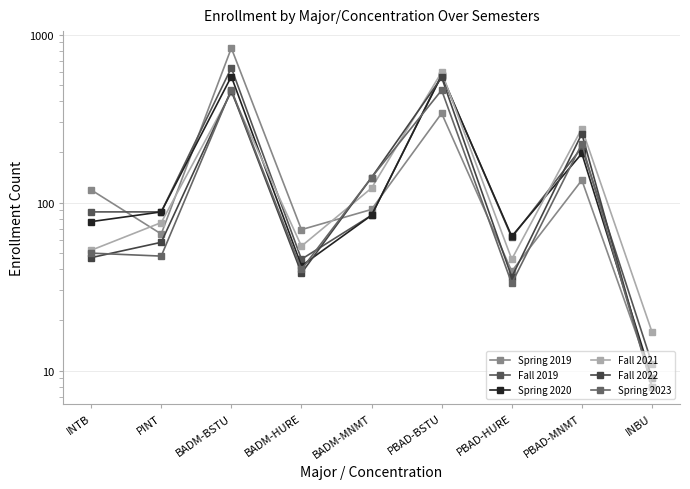

How many values in the Spring 2023 series are below 50?

4